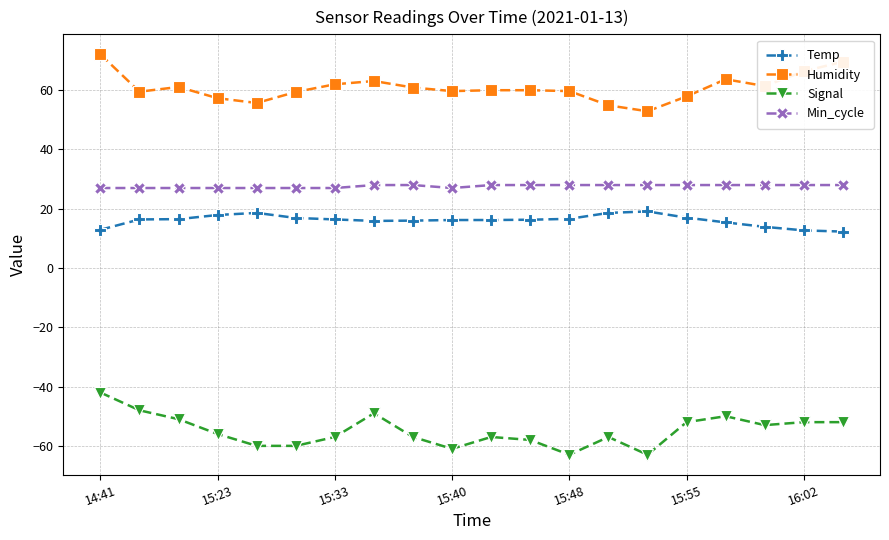

Which series has the largest total across all categories?

Humidity